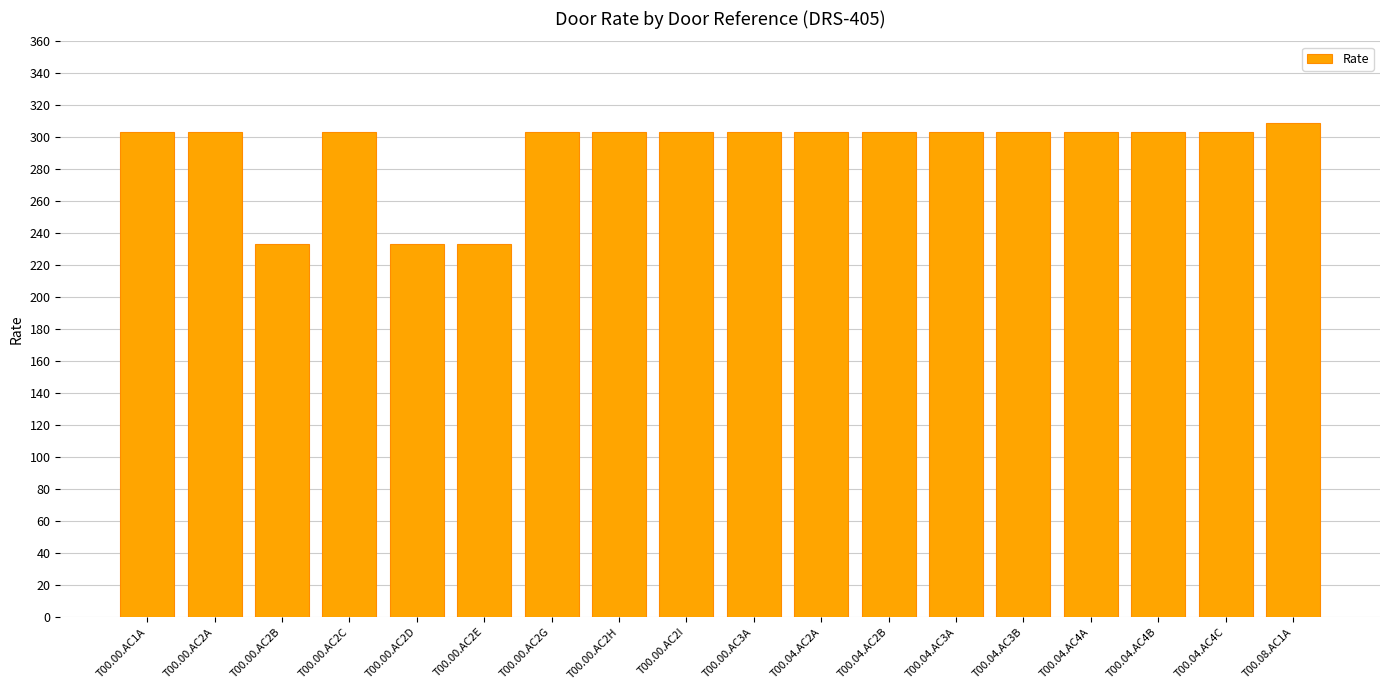

What is the label of the 2nd bar from the left?

T00.00.AC2A